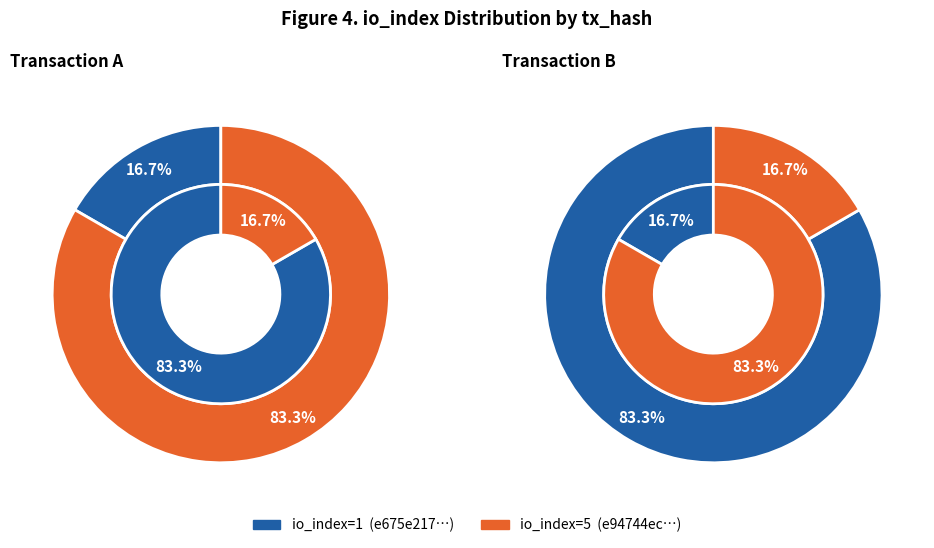

What portion of the pie excludes io_index?

83.3%